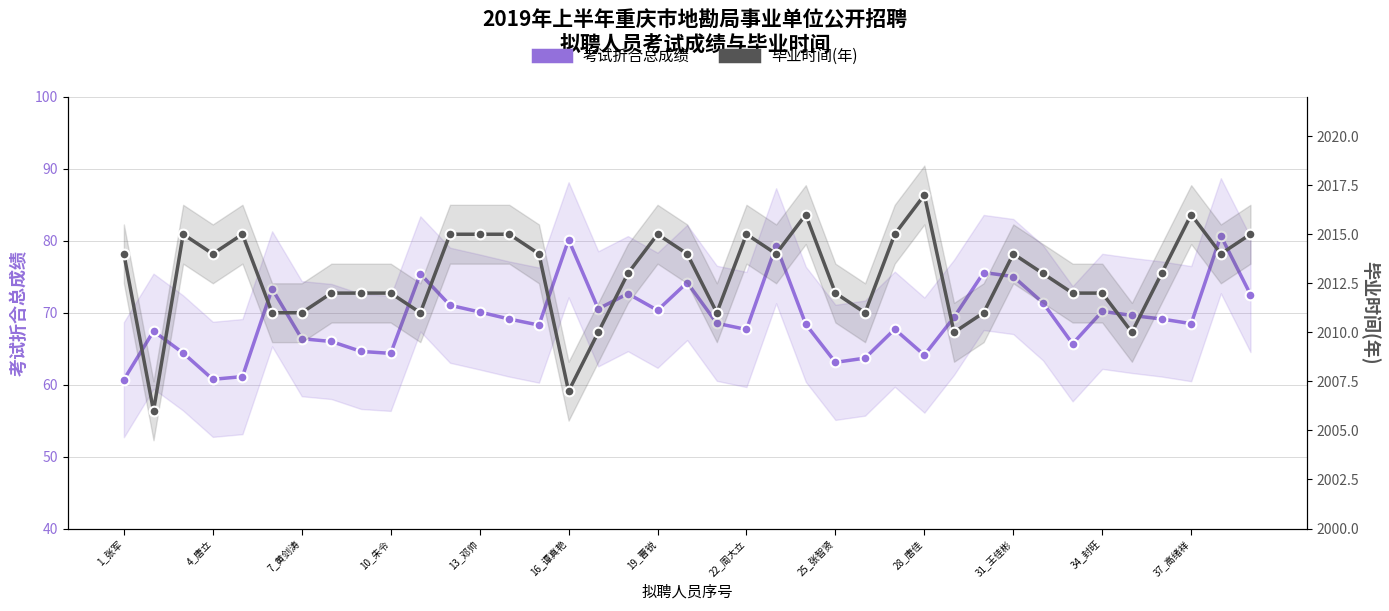

What is the total value across all series at 14?

2082.3